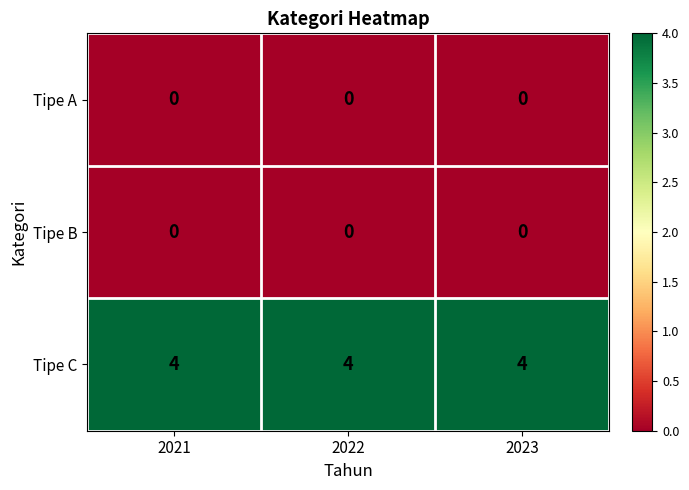

What is the difference between the highest and lowest values at 2023?

4